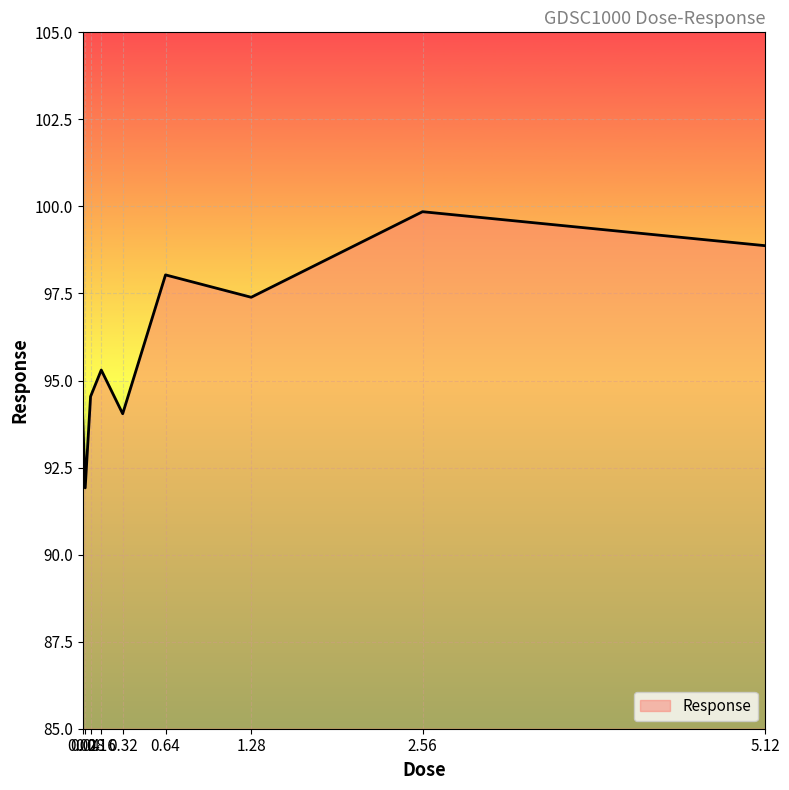

The chart shows a value of 99.8 at 2.56. True or false?

True